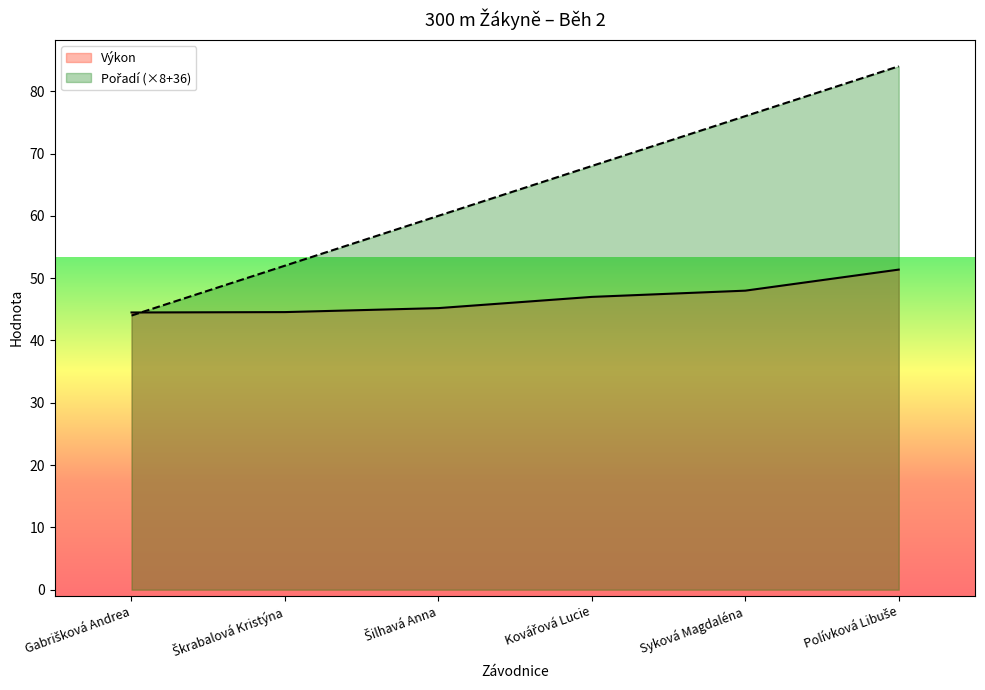

What is the sum of all Výkon values?

280.6